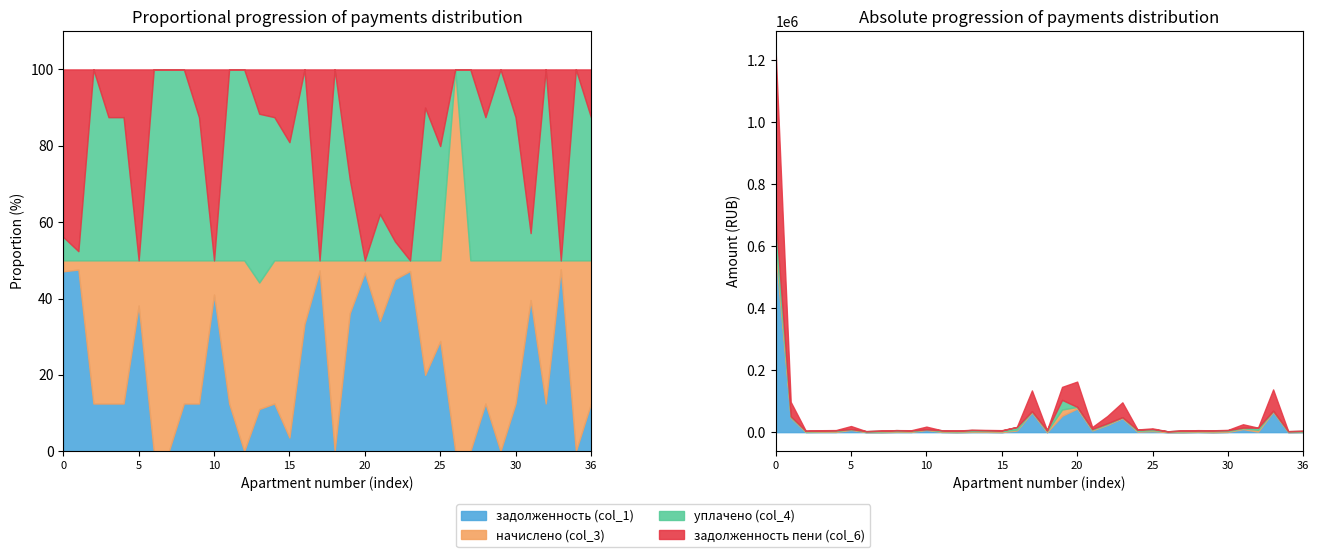

Is the value of начислено (col_3) at 8 greater than the value of задолженность (col_1) at 18?

Yes